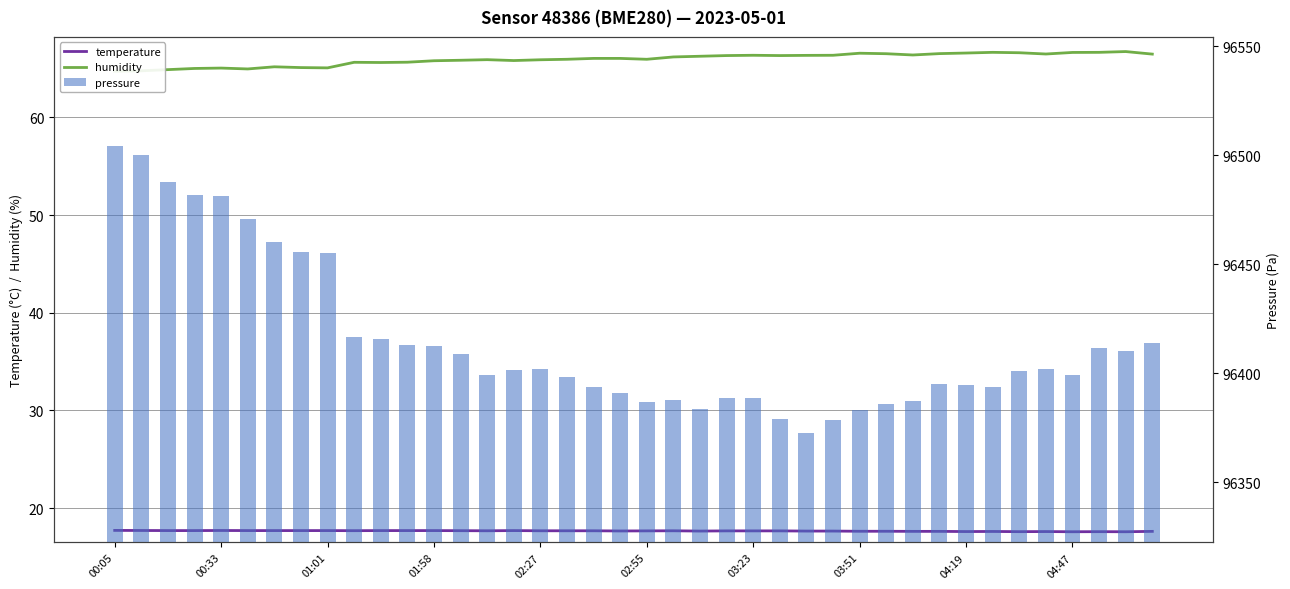

What is the maximum value for humidity?

66.8